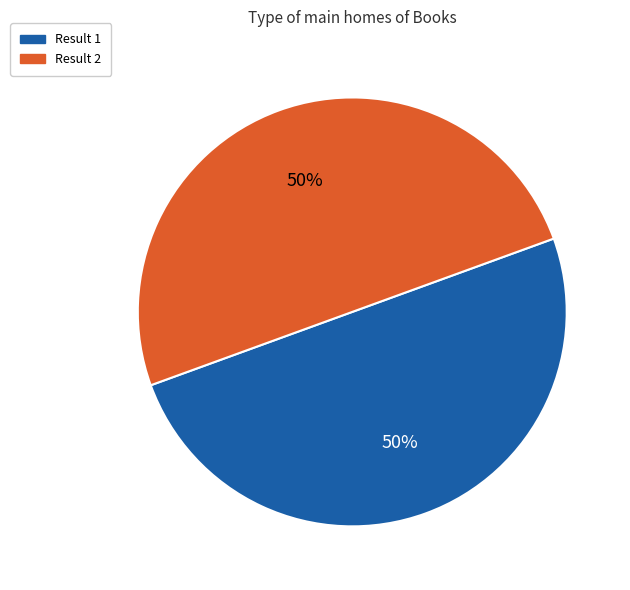

To the nearest percent, what is the average slice percentage?

50%